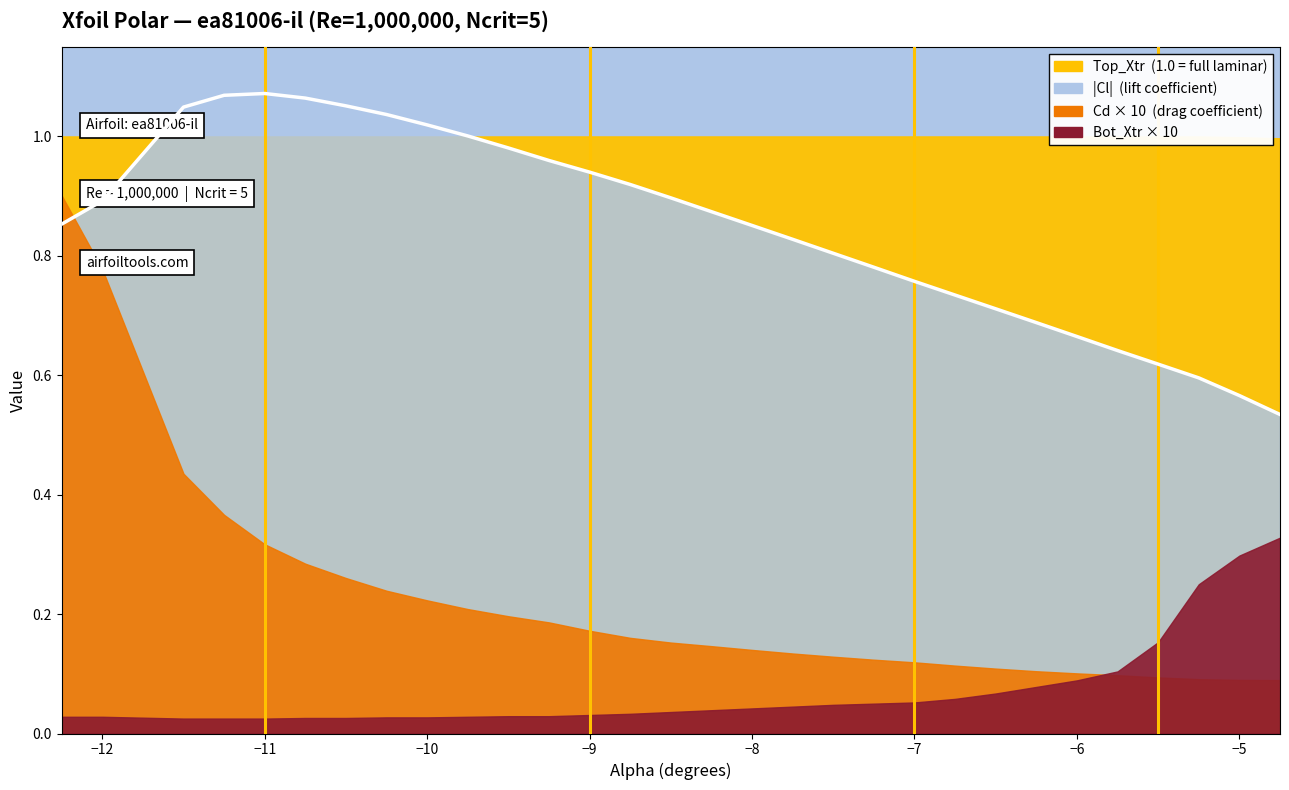

Which series changed the most between -9.0 and -8.0?

Cl